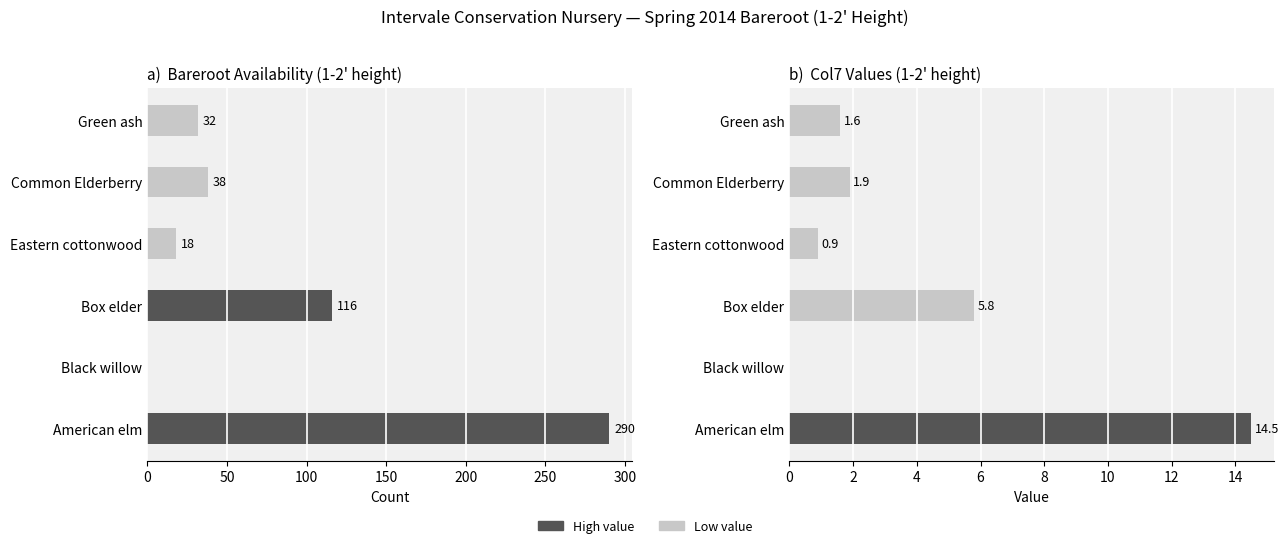

How many bars are there in each group?

2